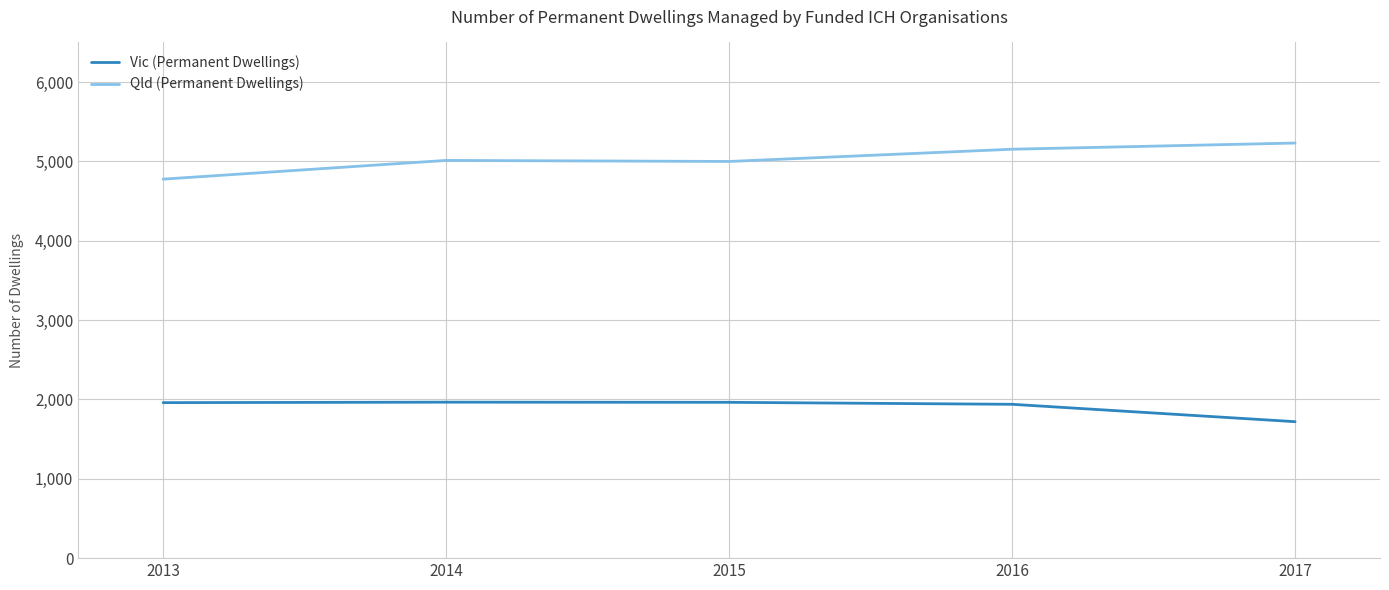

What is the difference between the maximum and minimum values in the Qld (Permanent Dwellings) series?

455